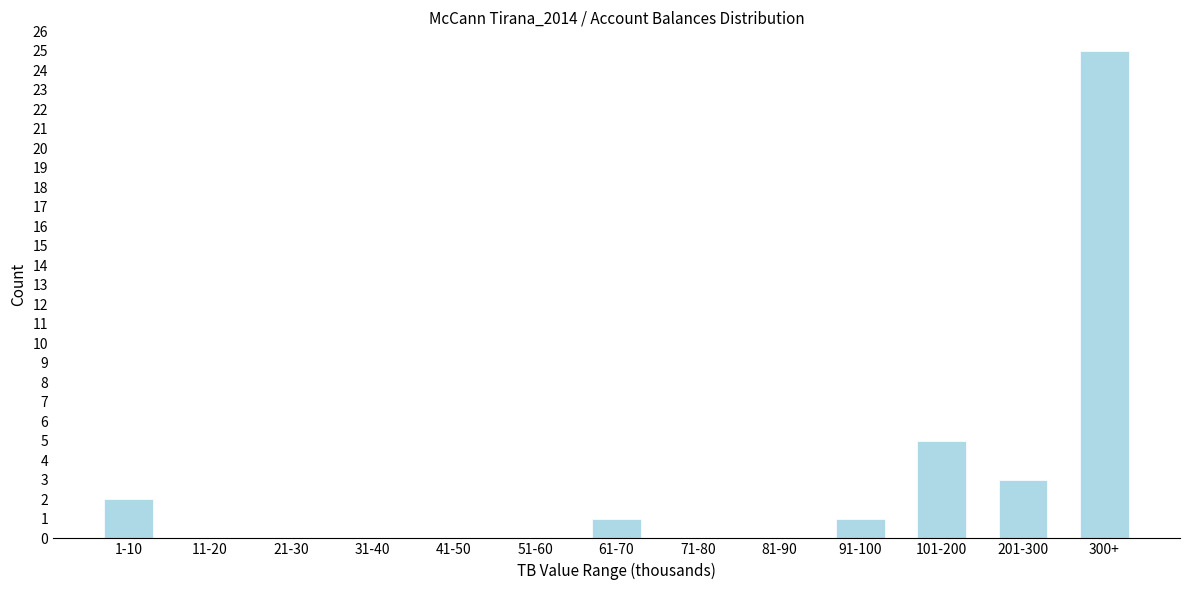

Reading left to right, transcribe all the data shown in this chart.

1-10=2	11-20=0	21-30=0	31-40=0	41-50=0	51-60=0	61-70=1	71-80=0	81-90=0	91-100=1	101-200=5	201-300=3	300+=25